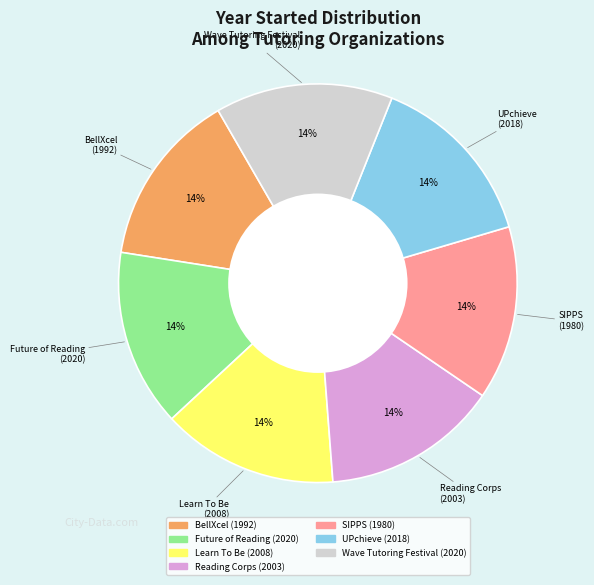

Combined, do Learn To Be and SIPPS account for over 50%?

No